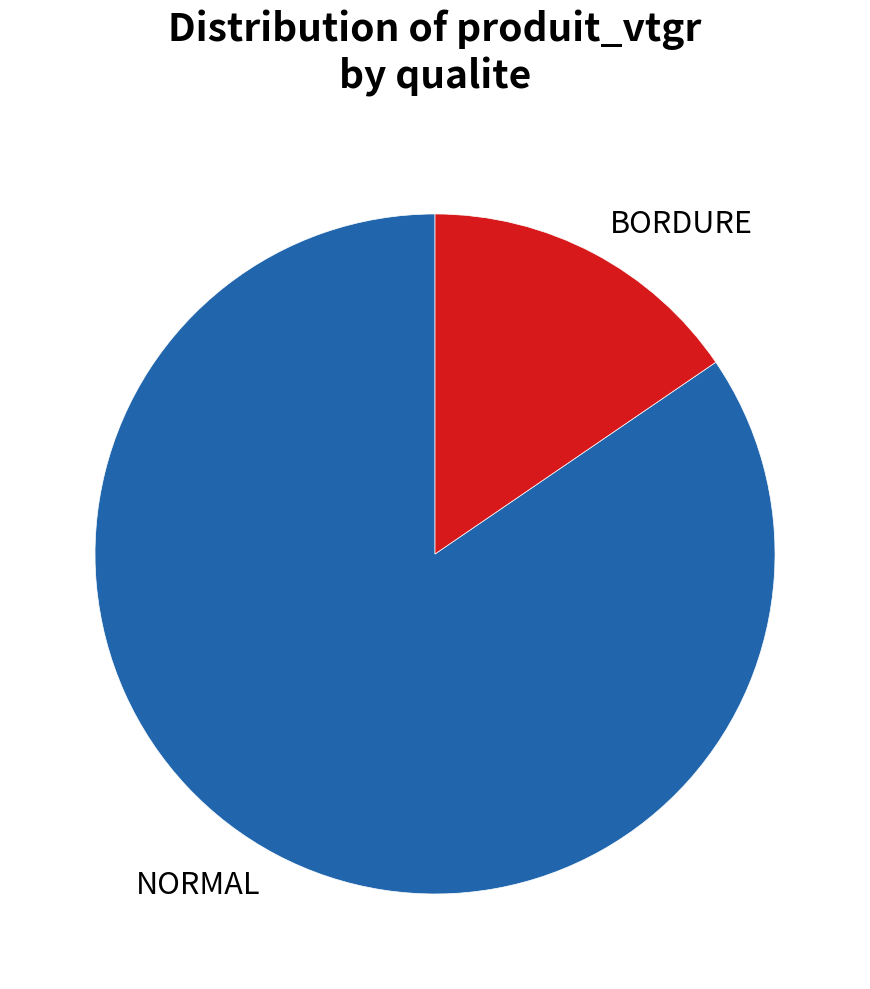

Is there any slice that represents more than half of the pie?

Yes